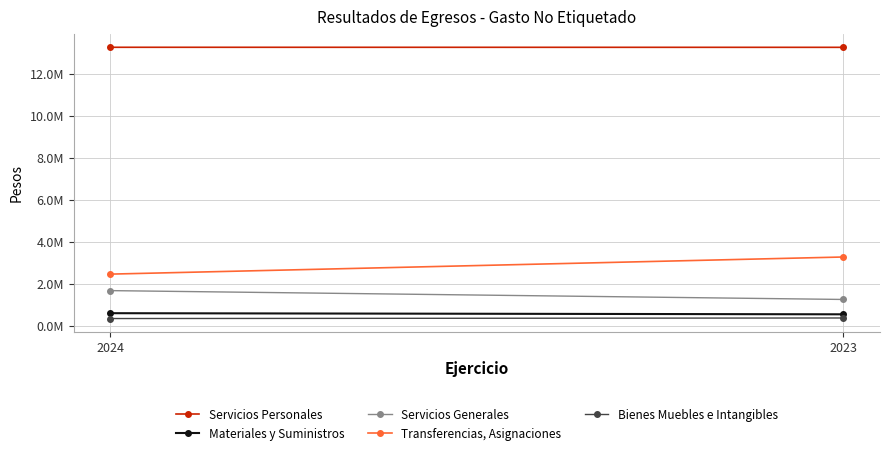

Read the Servicios Personales value at 2023.

13262988.9